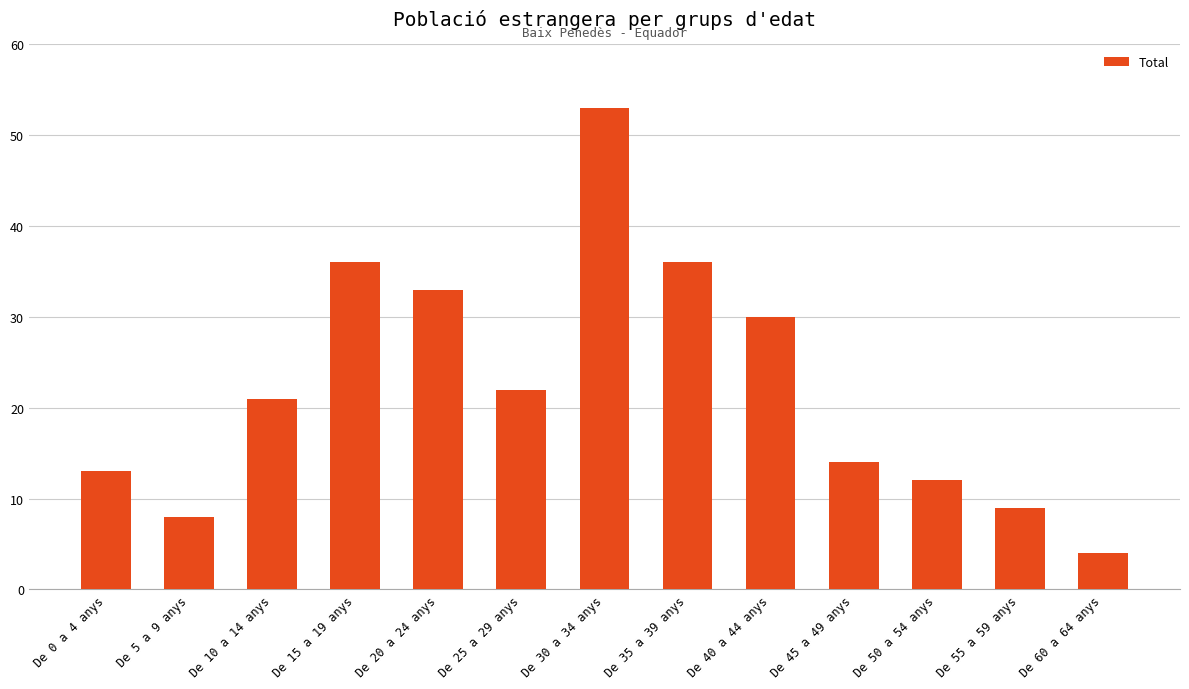

Does the chart contain any negative values?

No